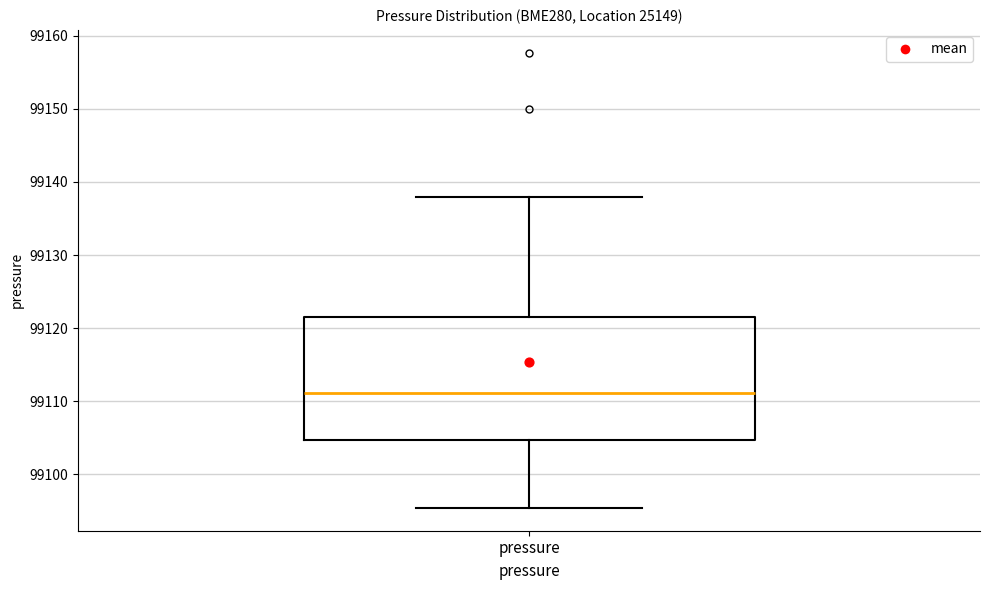

Transcribe this box plot: give where the median line is, the range the box spans, and where the two whiskers end, as read against the y-axis. The values are not printed on the chart, so give them approximately, as read against the axis.

median 99111, box 99105 to 99122, whiskers 99095 to 99138